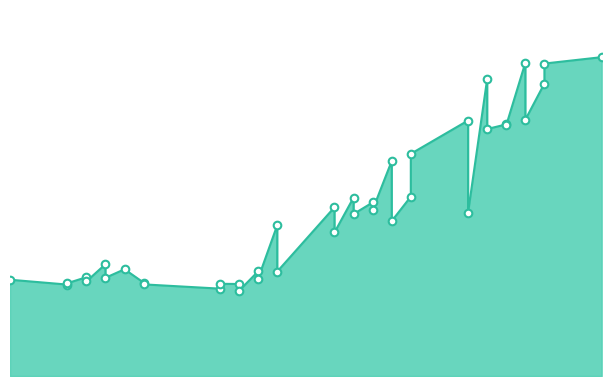

Which has a higher value, 28 or 30?

28